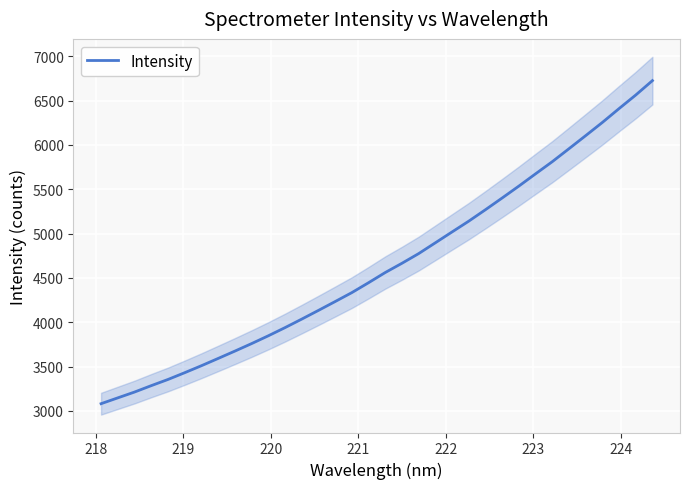

What is the maximum value shown in the chart?

6726.0